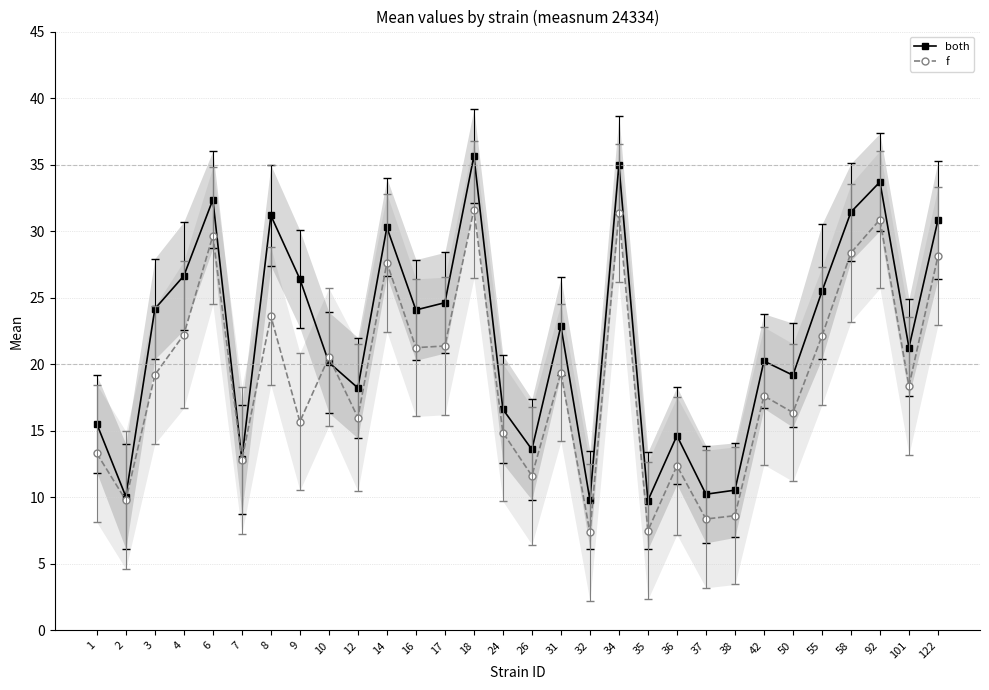

What value does the both series have at 24?

16.6